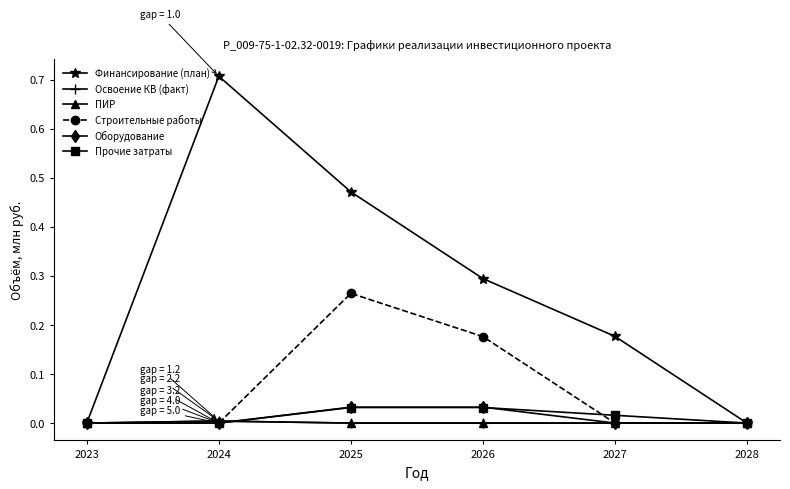

Which has a higher value, 2025 or 2028?

2025